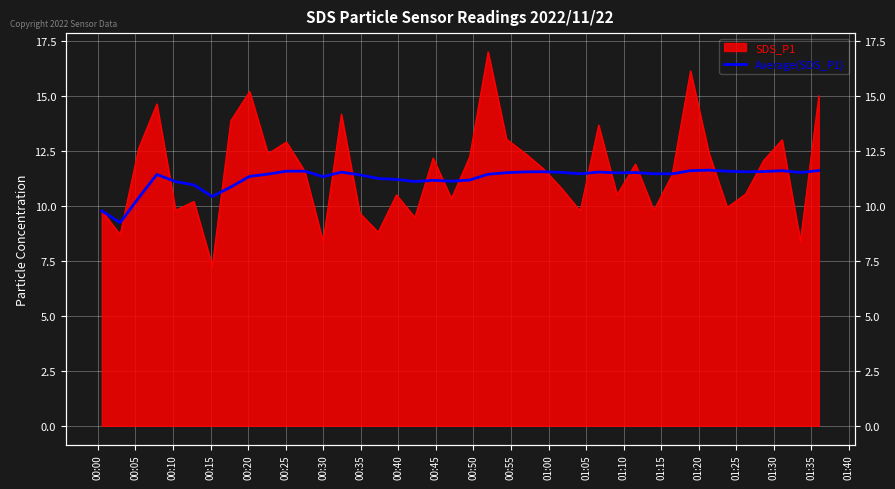

What is the sum of the values at 00:40 and 01:30?

22.5